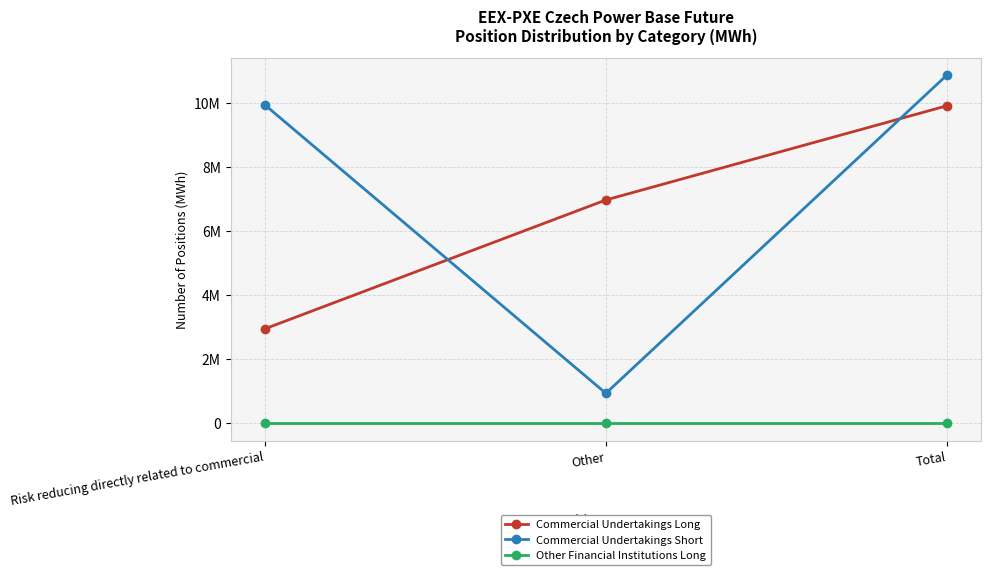

Reading left to right, extract all data points from this chart.

Commercial Undertakings Long: Risk reducing directly related to commercial=2943991	Other=6971675	Total=9915666
Commercial Undertakings Short: Risk reducing directly related to commercial=9945531	Other=931338	Total=10876869
Other Financial Institutions Long: Risk reducing directly related to commercial=0	Other=0	Total=0